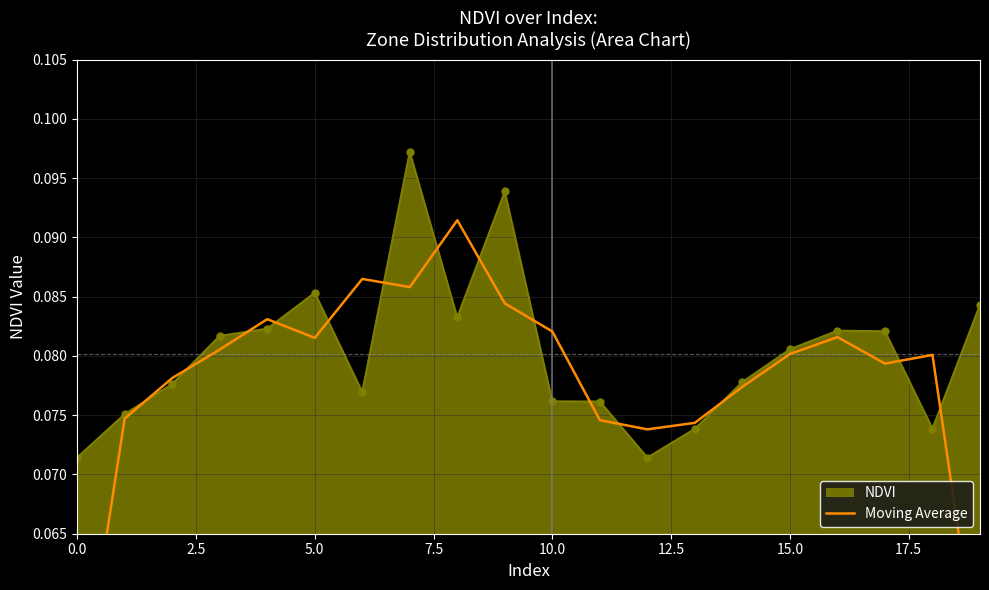

What is the greatest value displayed?

0.1